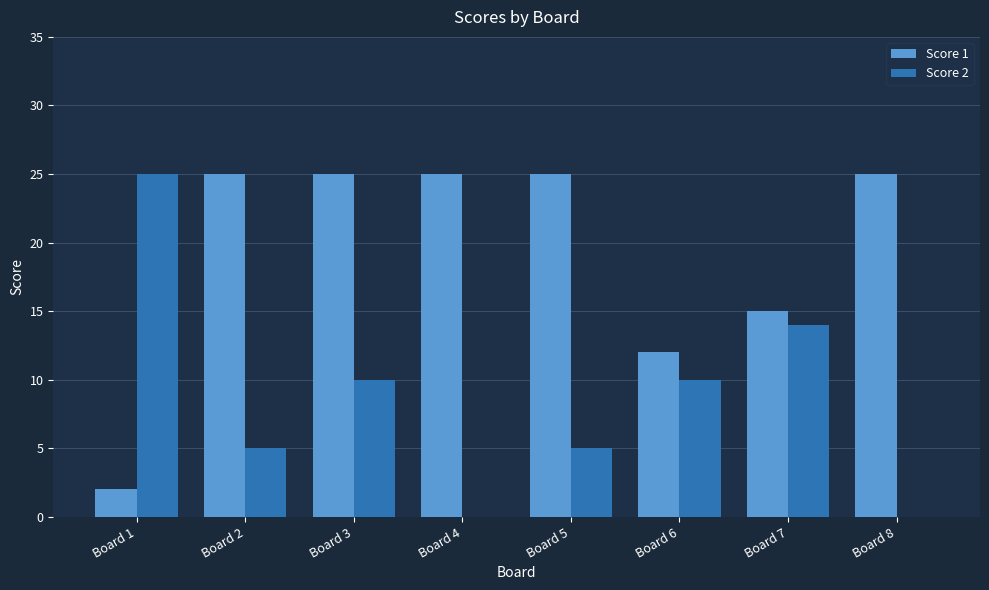

True or false: Score 1 has a value of 20 at Board 6.

False